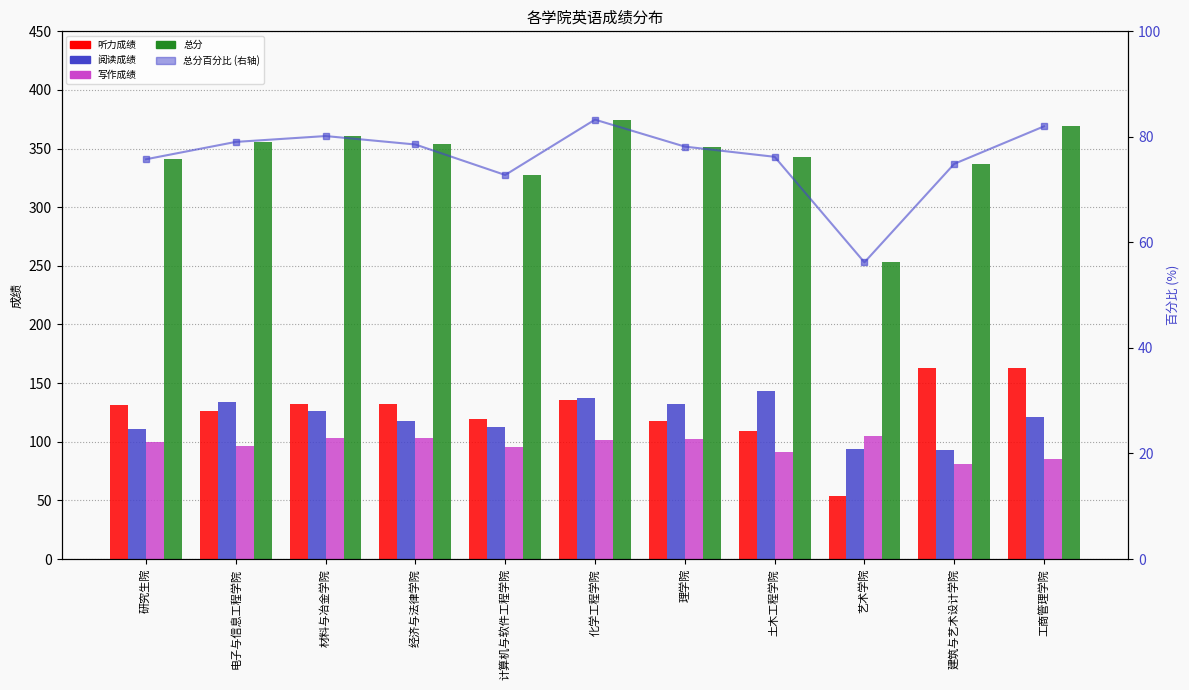

List the labels in order of 听力成绩 value, smallest first.

艺术学院, 土木工程学院, 理学院, 计算机与软件工程学院, 电子与信息工程学院, 研究生院, 材料与冶金学院, 经济与法律学院, 化学工程学院, 建筑与艺术设计学院, 工商管理学院